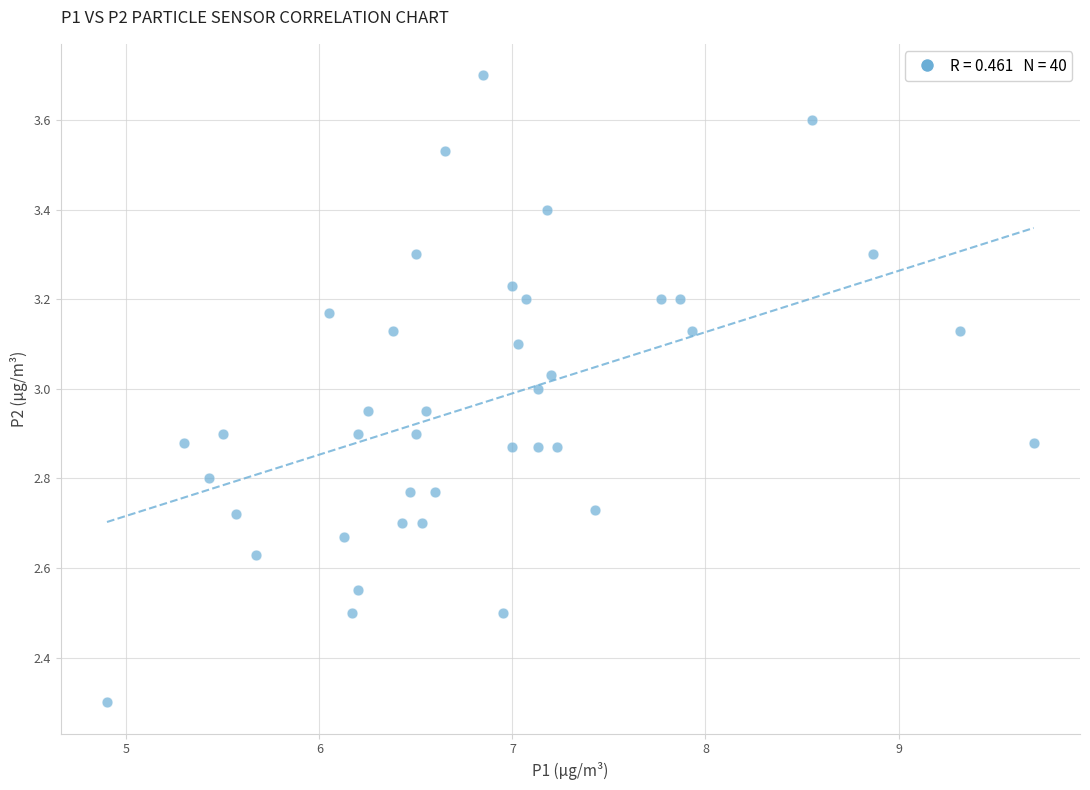

What is the range of X values (max minus min)?

4.8